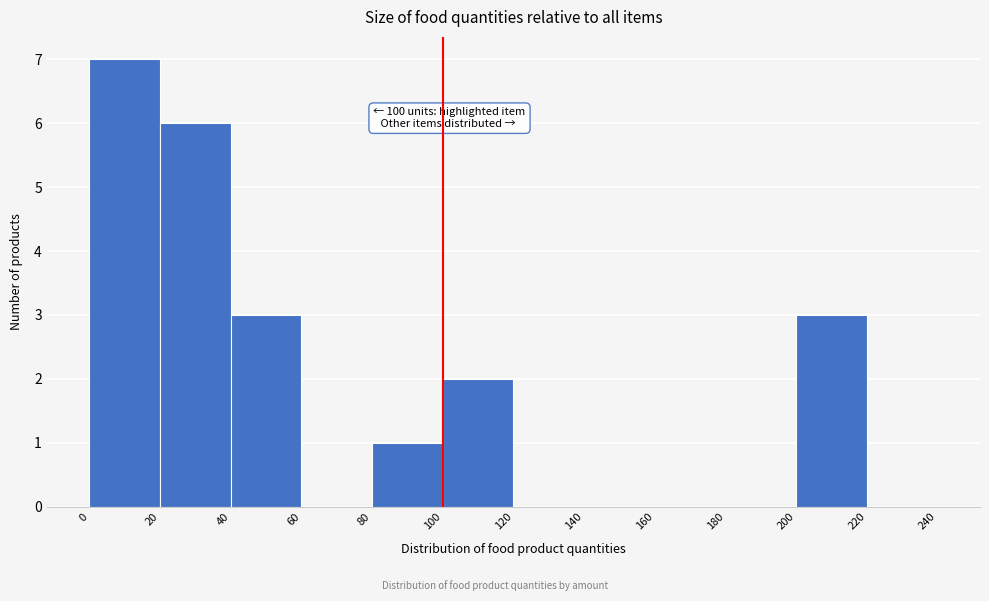

Which range on the x-axis has the tallest bar?

0 to 20